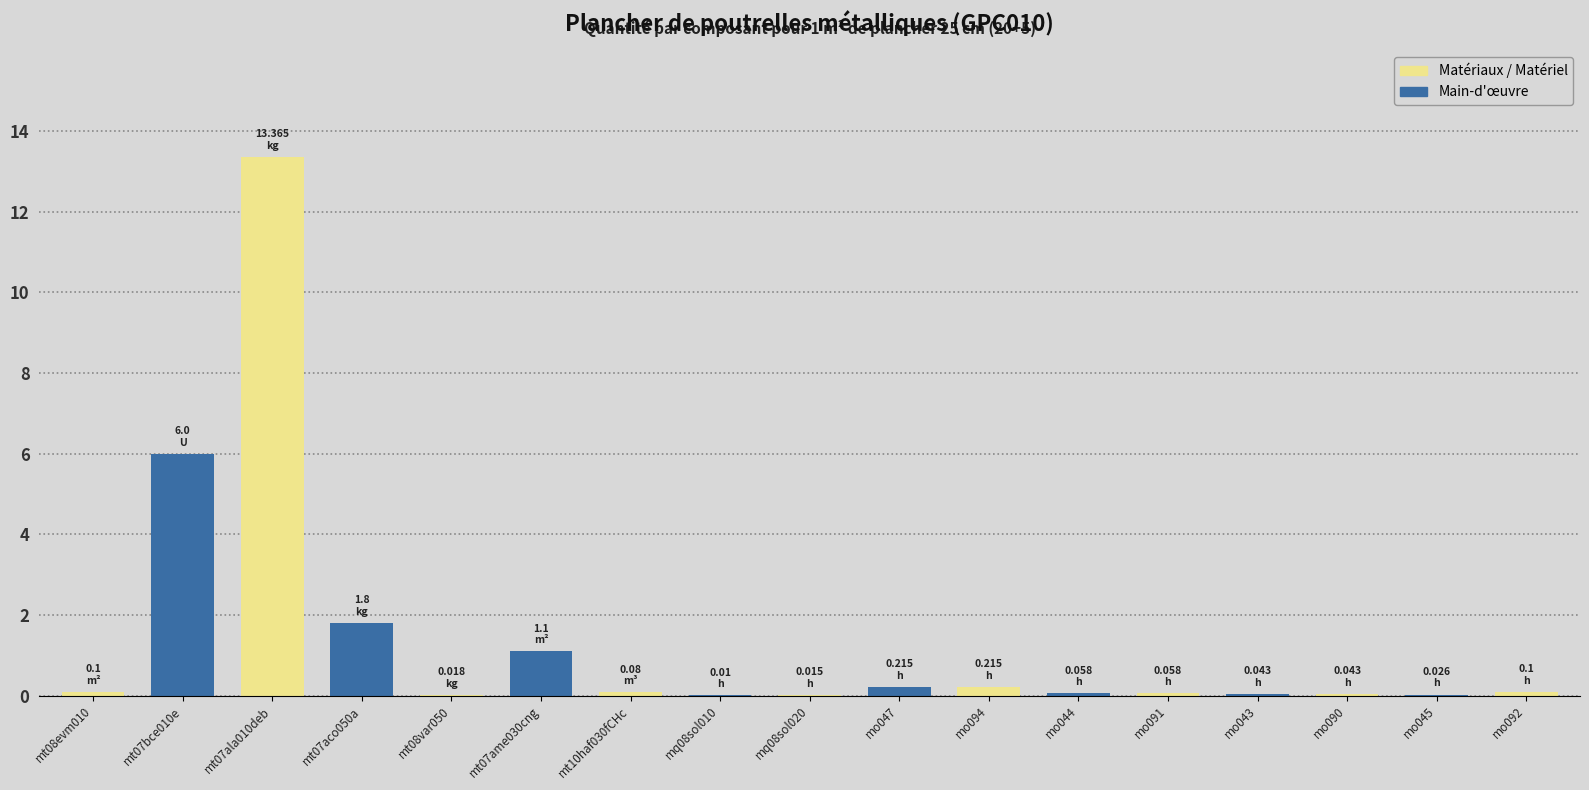

What is the sum of all values?

23.2